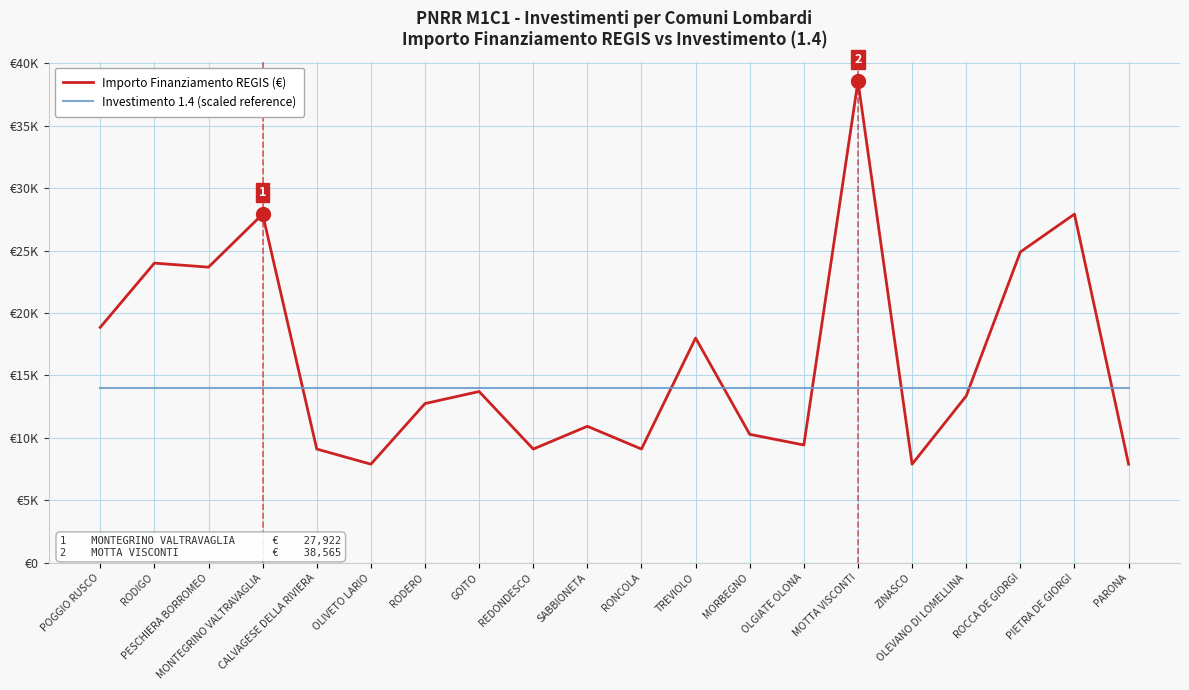

Reading left to right, list all the values displayed in this chart.

Importo Finanziamento REGIS (€): 18854	23996	23673	27922	9105	7891	12747	13712	9105	10926	9105	17997	10284	9427	38565	7891	13354	24887	27922	7891
Investimento 1.4 (scaled reference): 14000	14000	14000	14000	14000	14000	14000	14000	14000	14000	14000	14000	14000	14000	14000	14000	14000	14000	14000	14000